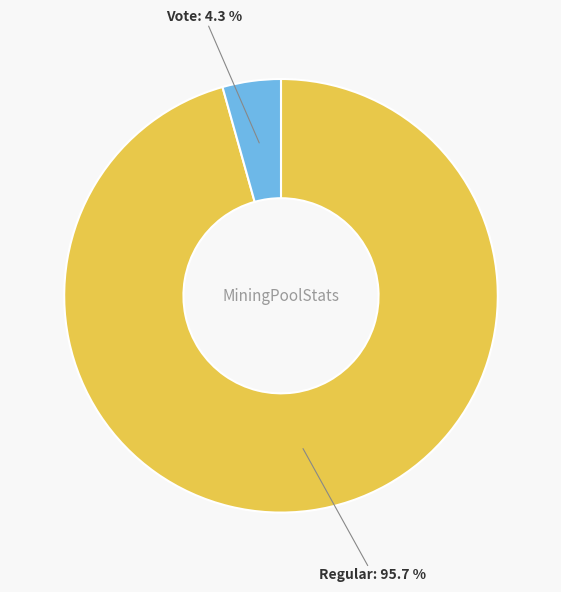

Combined, do Vote and Regular account for over 50%?

Yes